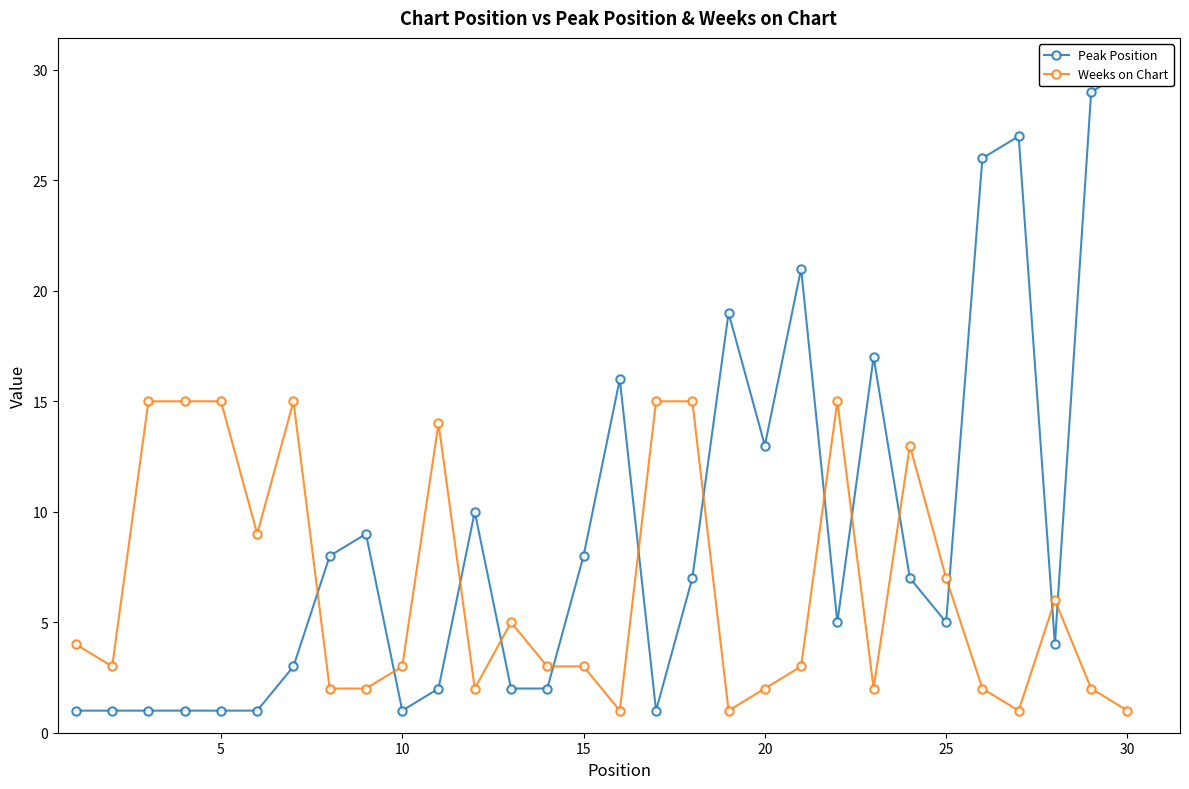

What is the difference between the maximum and second lowest values in the Weeks on Chart series?

14